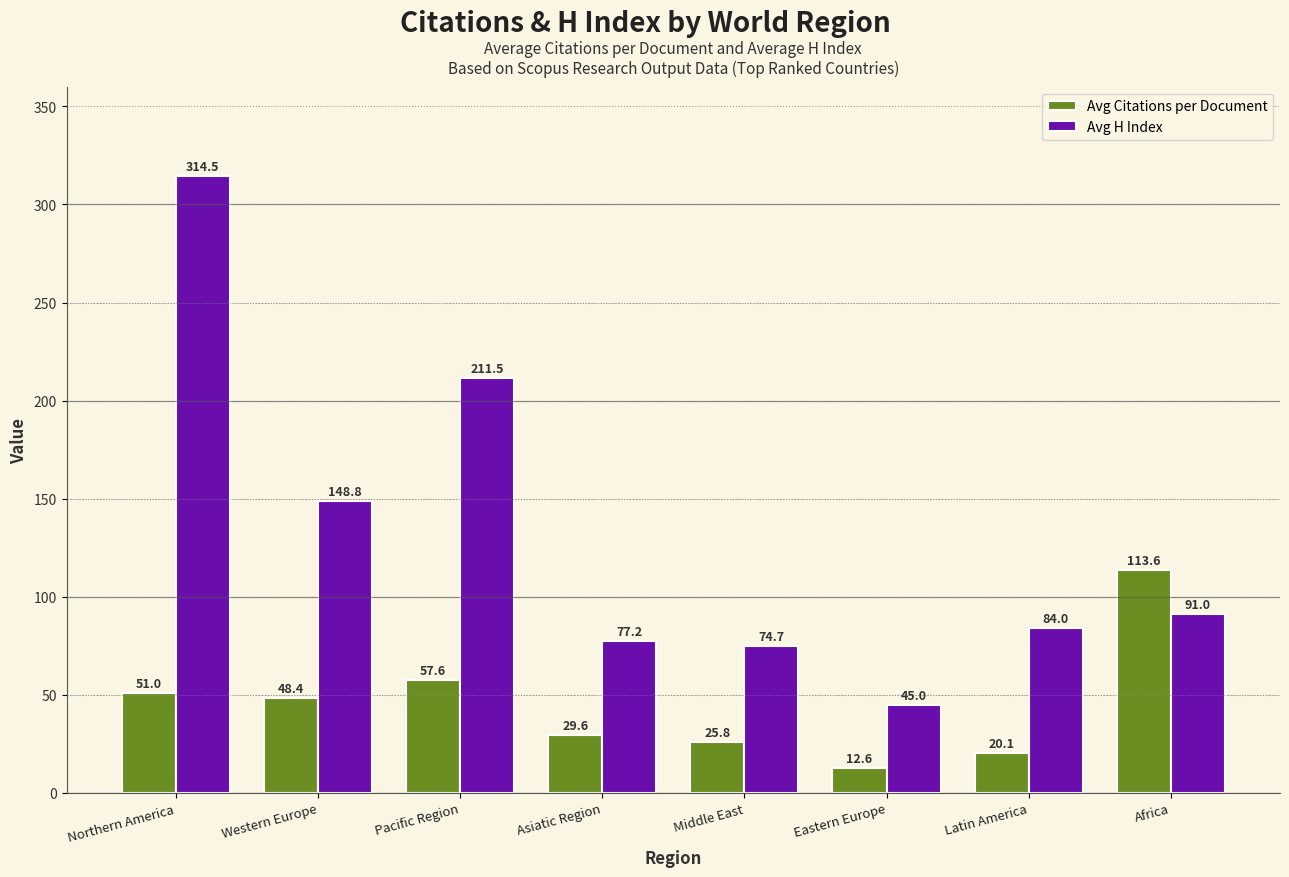

What are all the series names shown in the legend?

Avg Citations per Document, Avg H Index